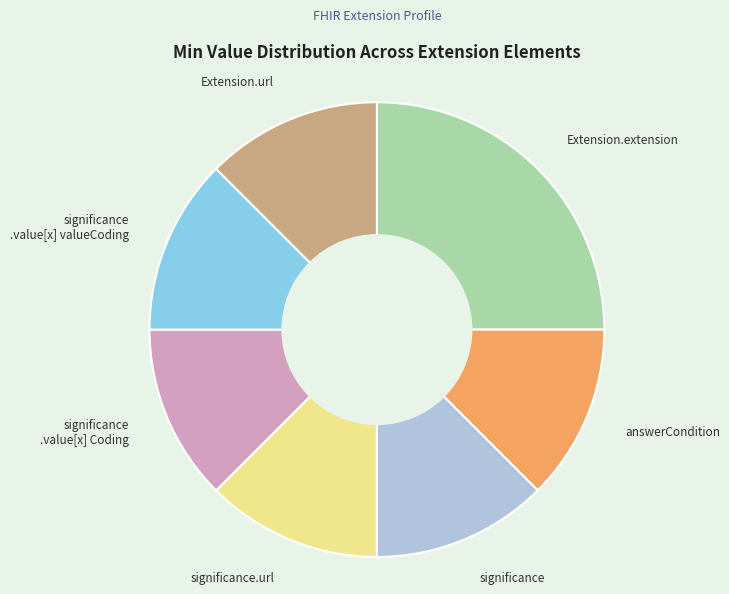

Combined, do Extension.url and answerCondition account for over 50%?

No